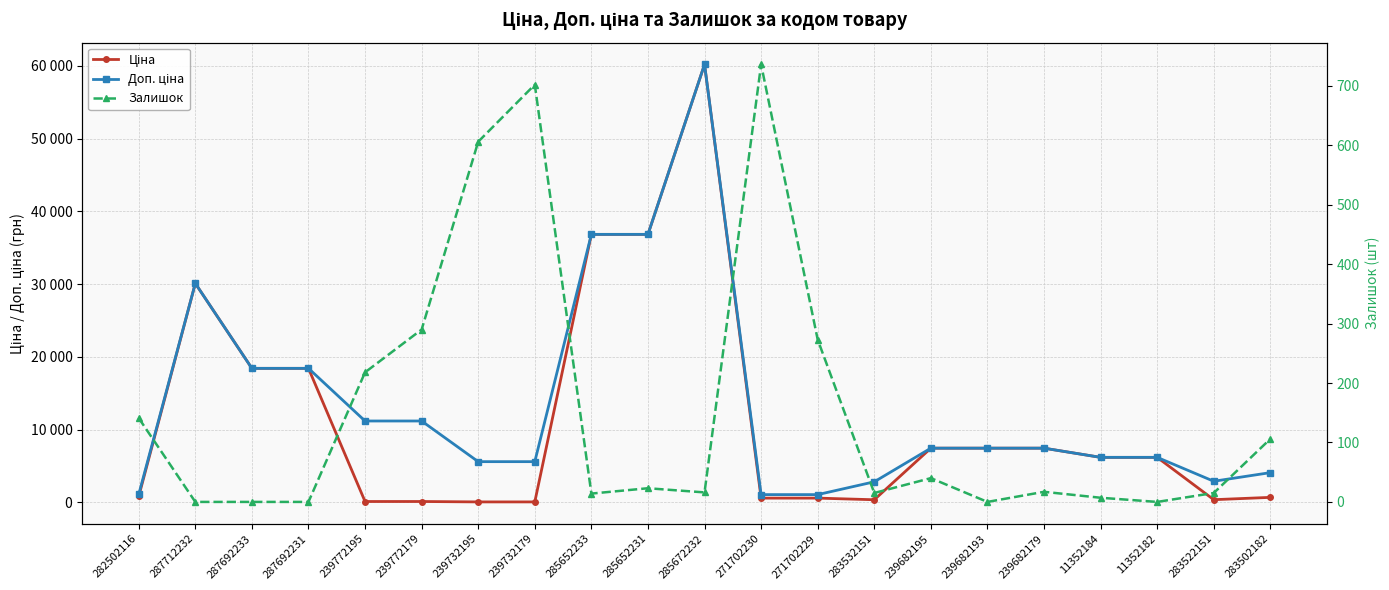

Which category has the highest value across all series?

285672232